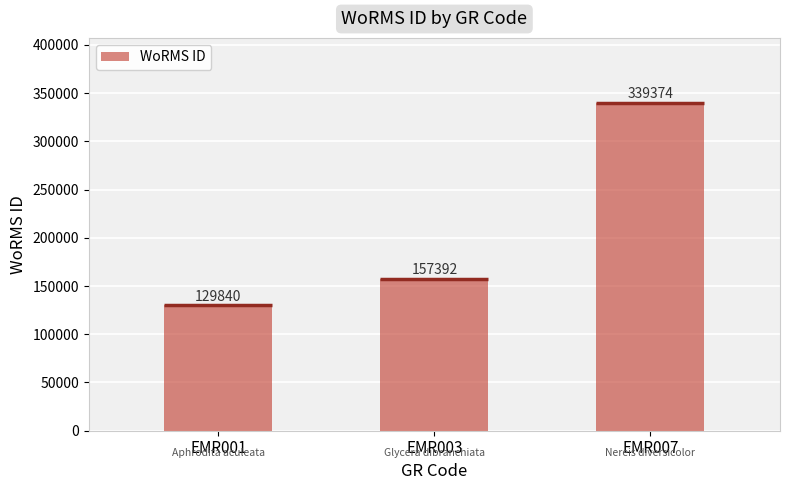

How many series are shown in this chart?

1